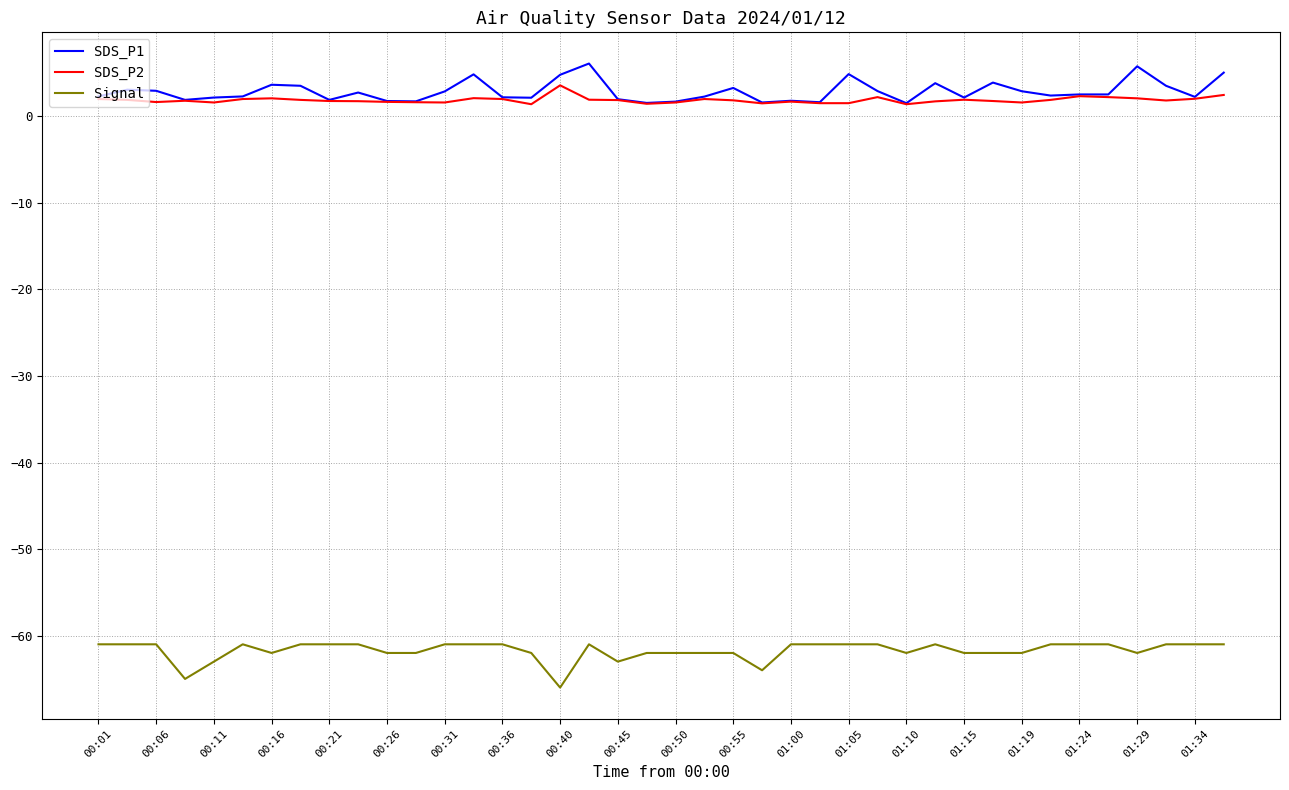

True or false: SDS_P1 and Signal intersect in this chart.

False